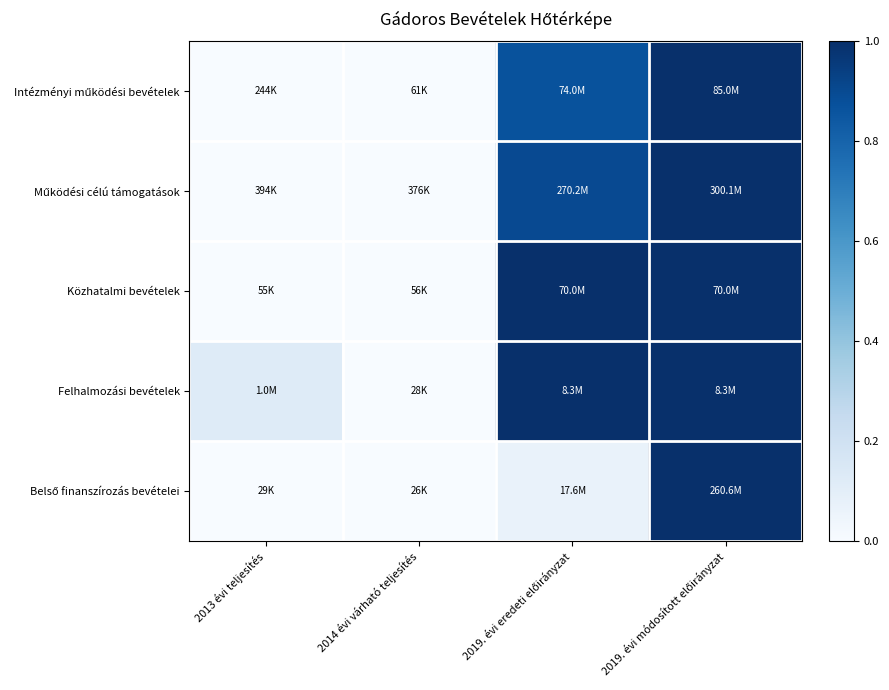

What is the greatest value displayed?

1.0